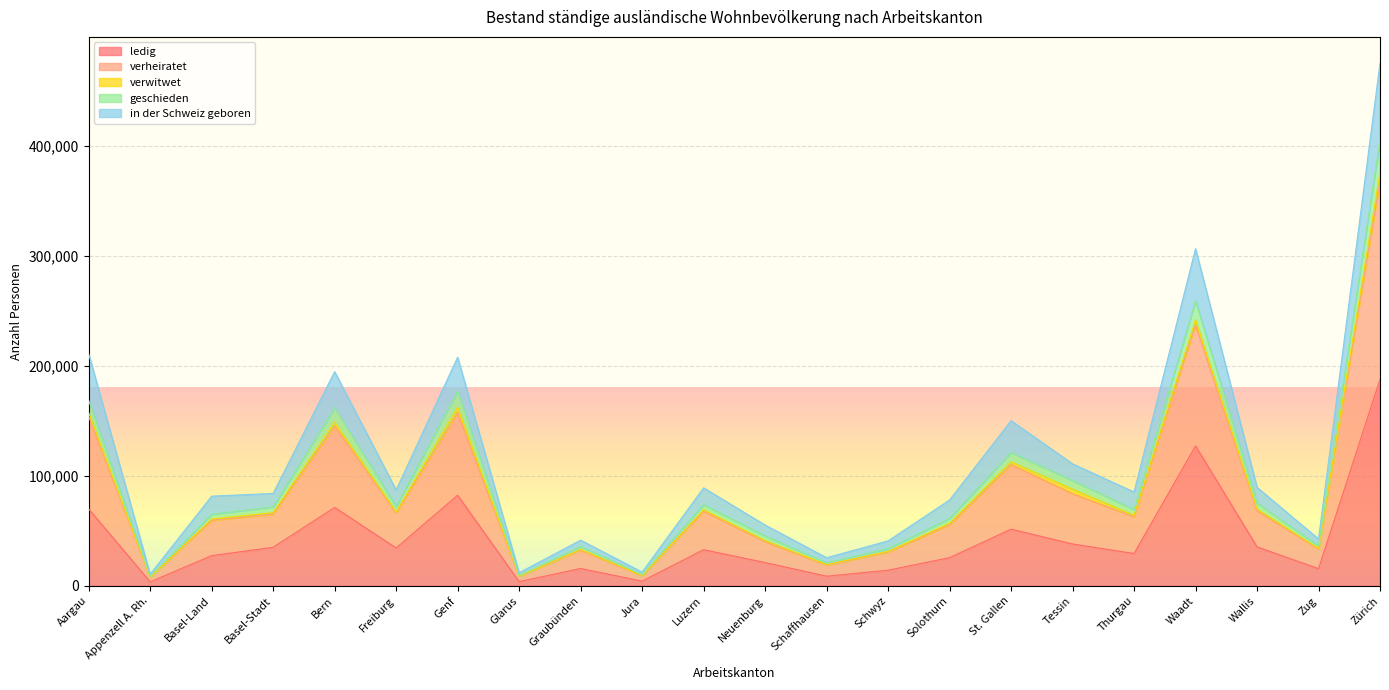

True or false: geschieden and verheiratet cross at least once.

False